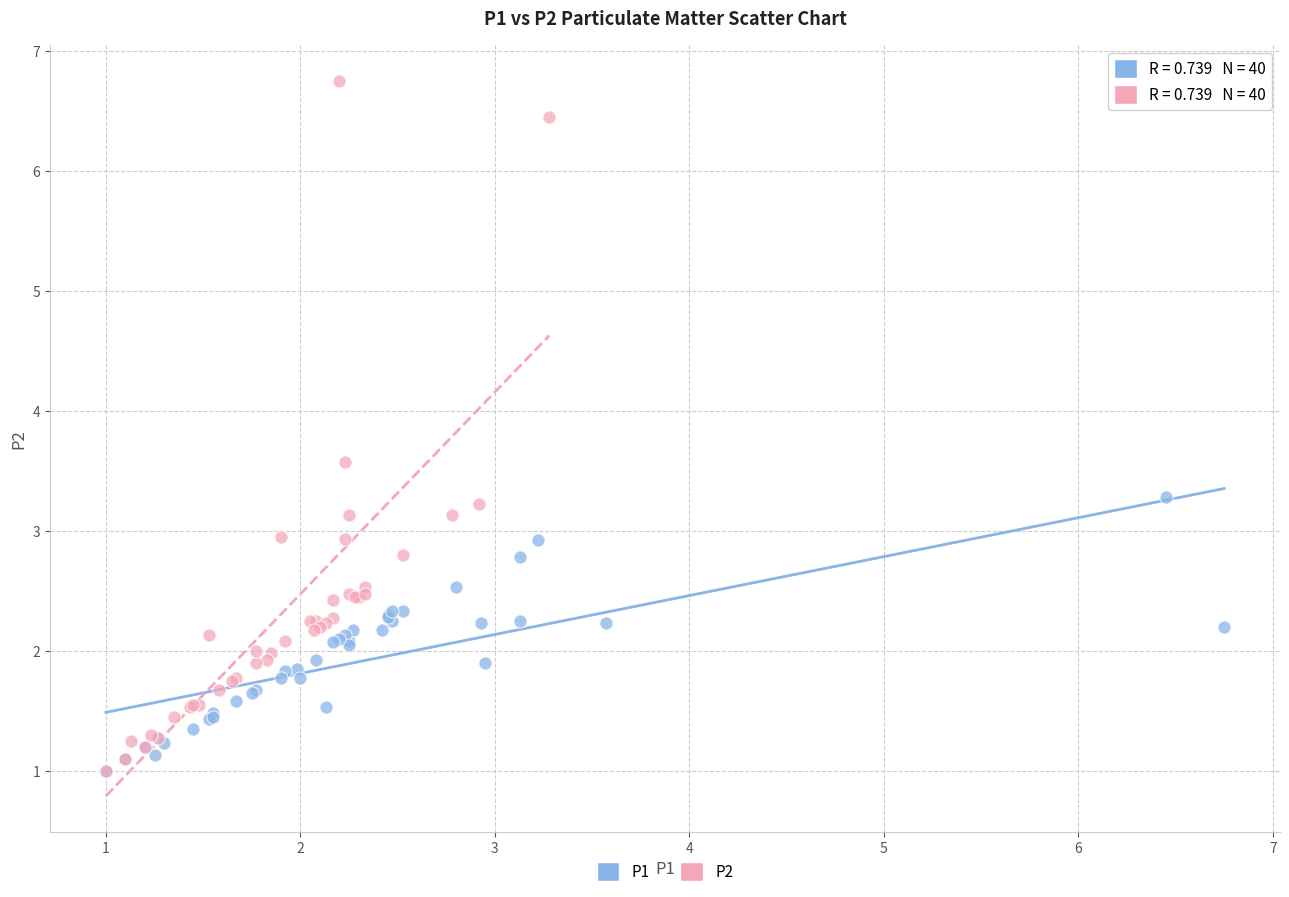

Which series has the largest Y range (max minus min)?

P2